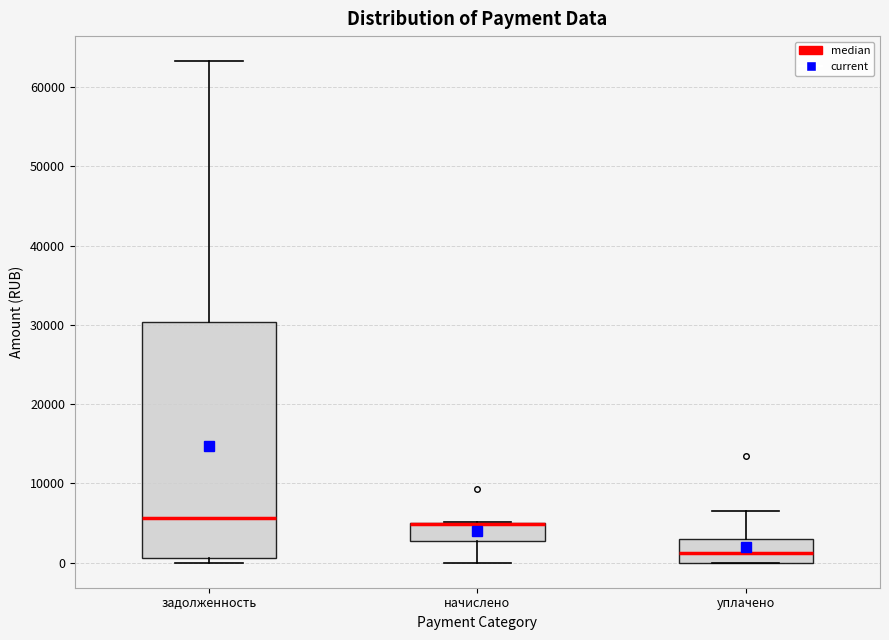

Where is the upper edge of the box for уплачено on the y-axis? The values are not printed on the chart, so give them approximately, as read against the axis.

3000